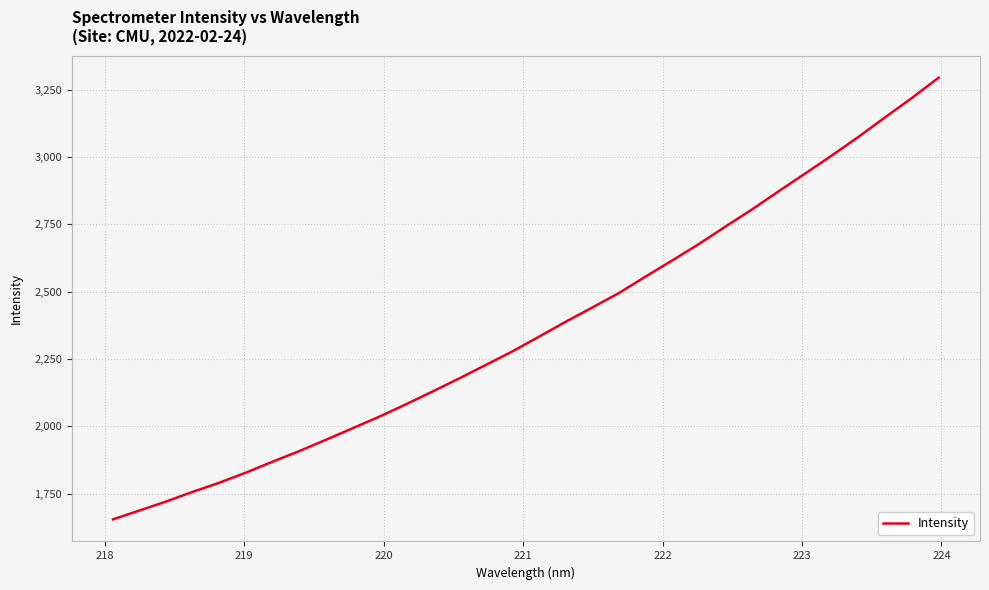

What is the minimum value shown in the chart?

1655.0